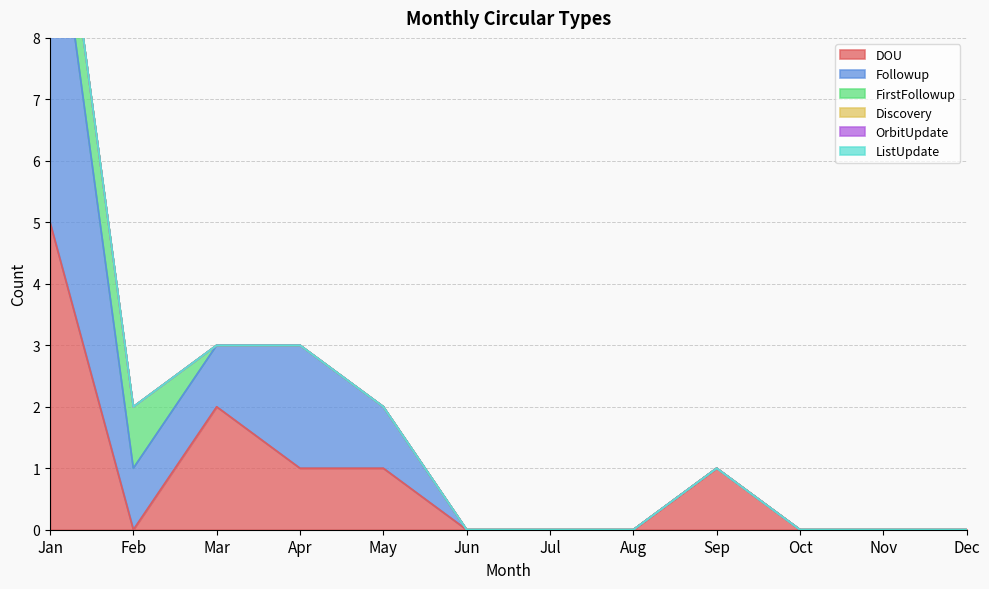

What is the greatest value displayed?

6